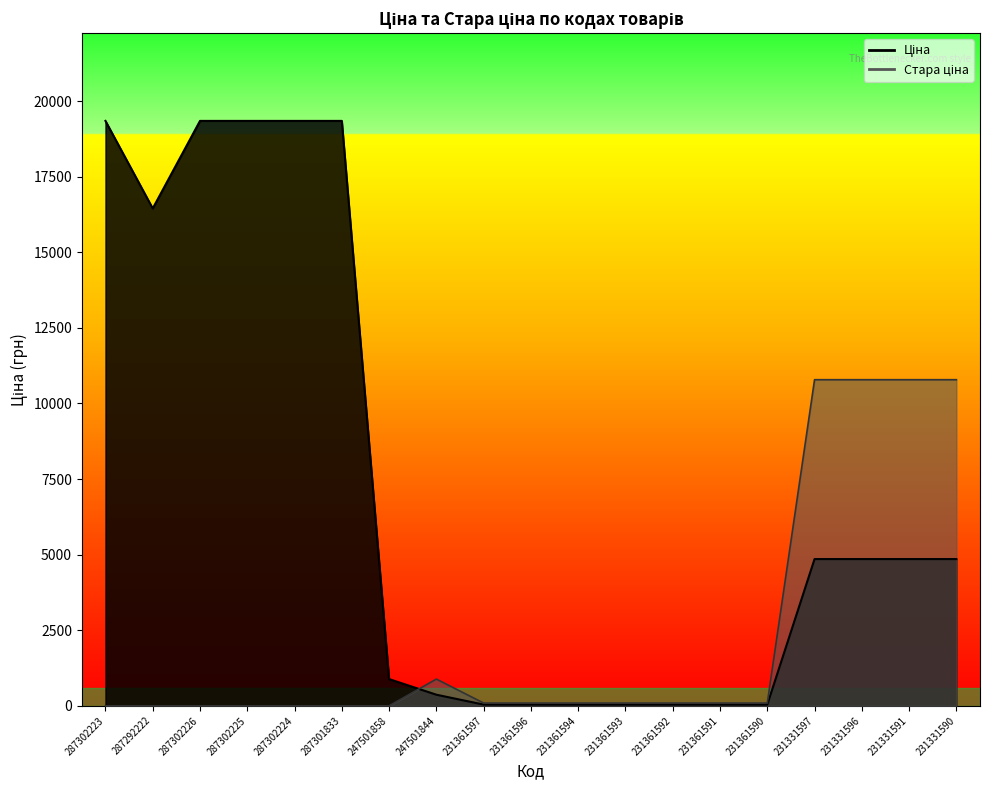

At which category does Стара ціна reach its first local peak?

247501844